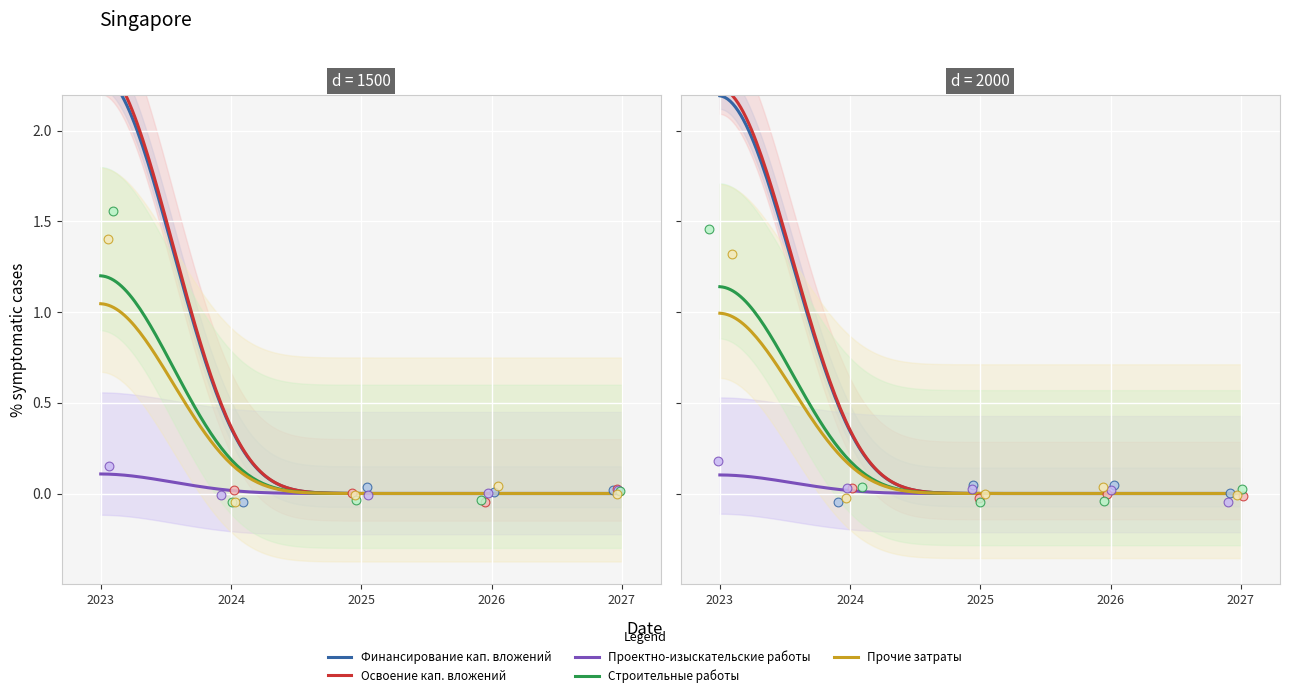

Which series contains the lowest Y value?

Освоение кап. вложений